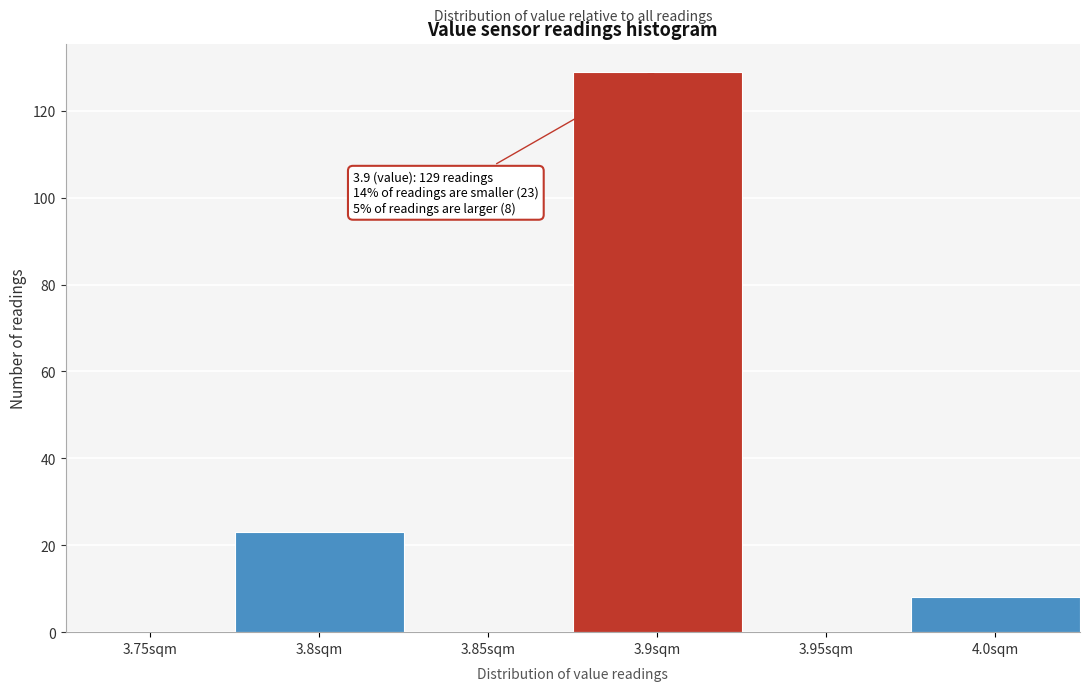

Reading right to left, extract all data points from this chart.

4.0sqm=8	3.95sqm=0	3.9sqm=129	3.85sqm=0	3.8sqm=23	3.75sqm=0